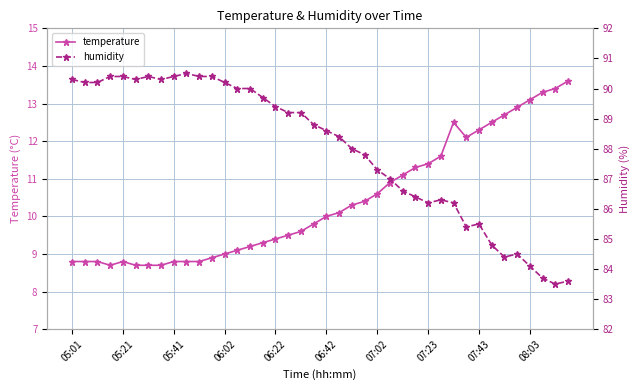

True or false: temperature has a value of 8.8 at 05:21.

True